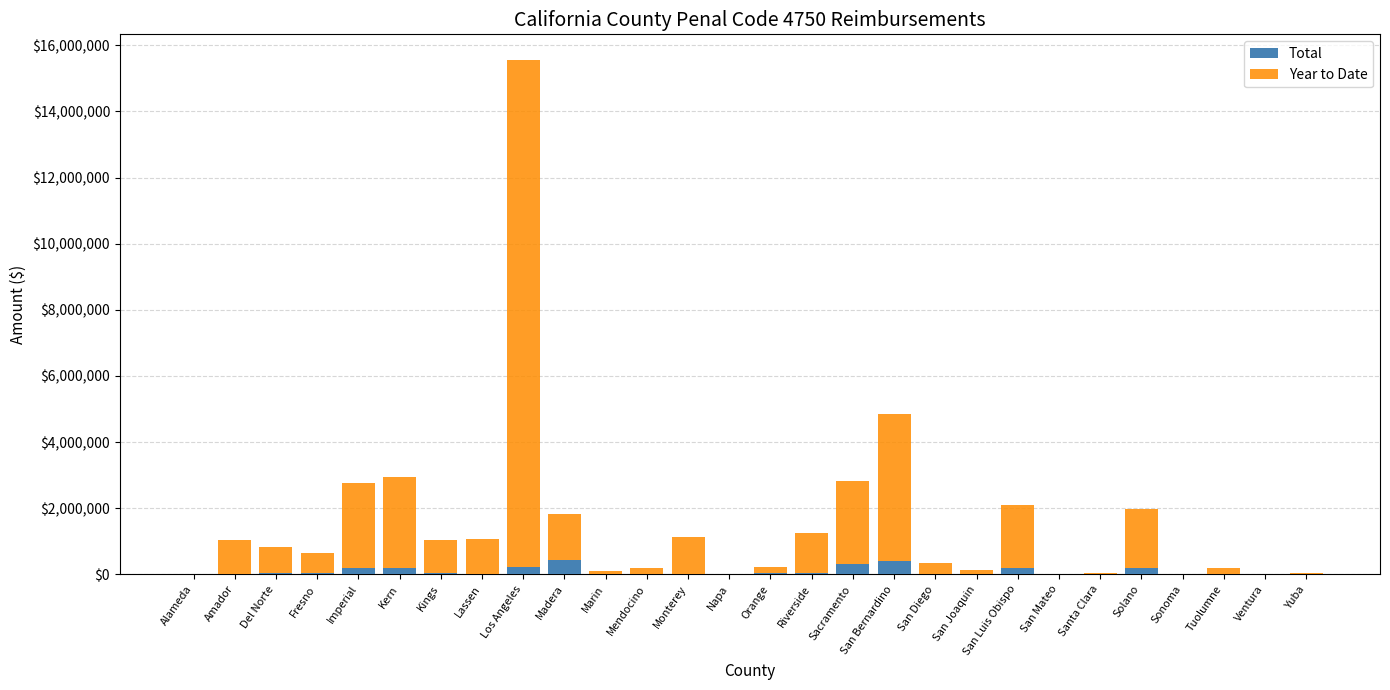

The Total series shows 437382 at Madera. True or false?

True